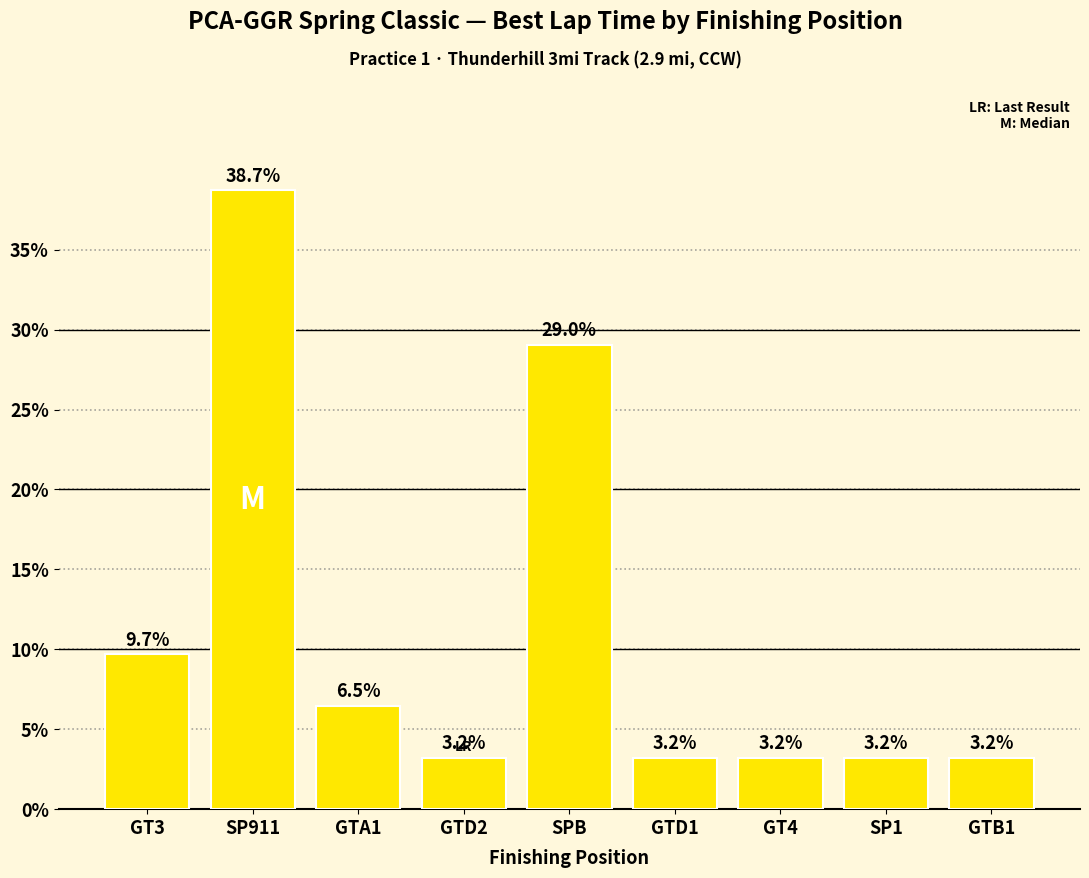

What is the ratio of the value at GT3 to the value at GTD2?

3.0